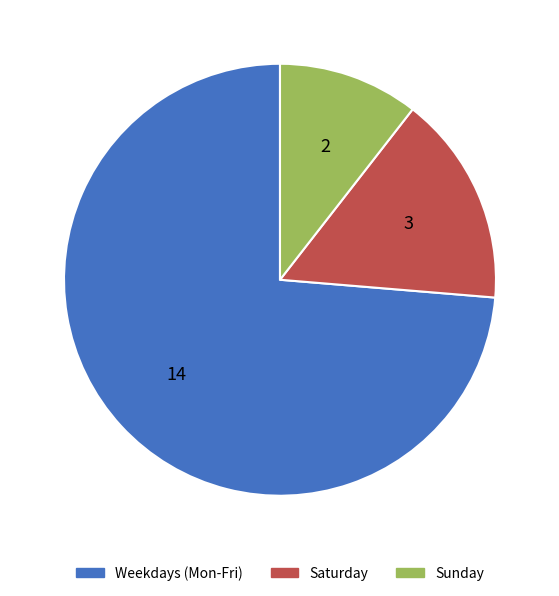

Rank the categories by value from highest to lowest.

Weekdays (Mon-Fri), Saturday, Sunday